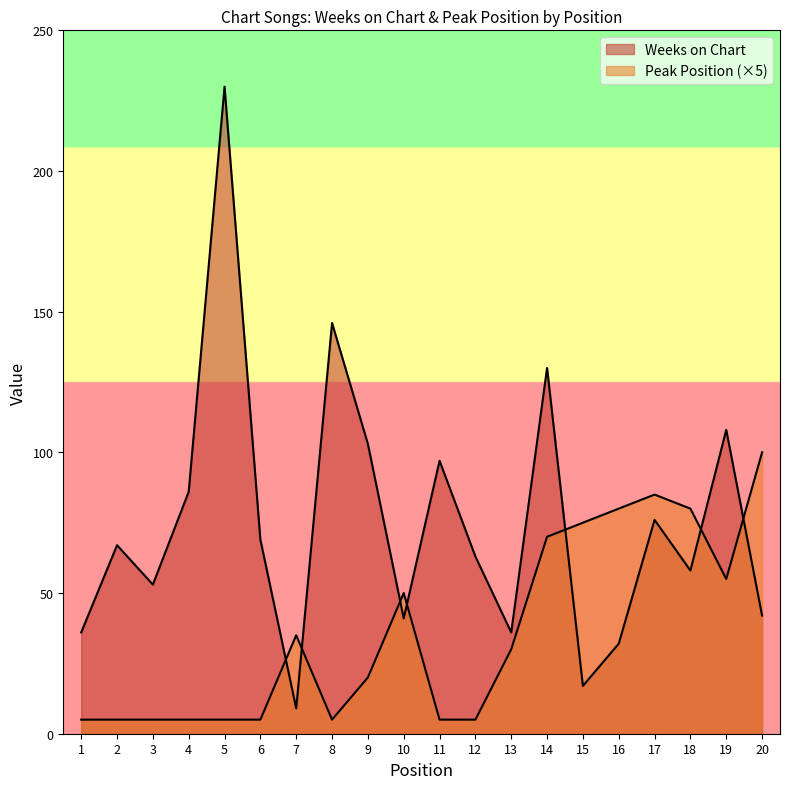

Reading left to right, transcribe all the data shown in this chart.

Weeks on Chart: 1=36	2=67	3=53	4=86	5=230	6=69	7=9	8=146	9=103	10=41	11=97	12=63	13=36	14=130	15=17	16=32	17=76	18=58	19=108	20=42
Peak Position: 1=5	2=5	3=5	4=5	5=5	6=5	7=35	8=5	9=20	10=50	11=5	12=5	13=30	14=70	15=75	16=80	17=85	18=80	19=55	20=100